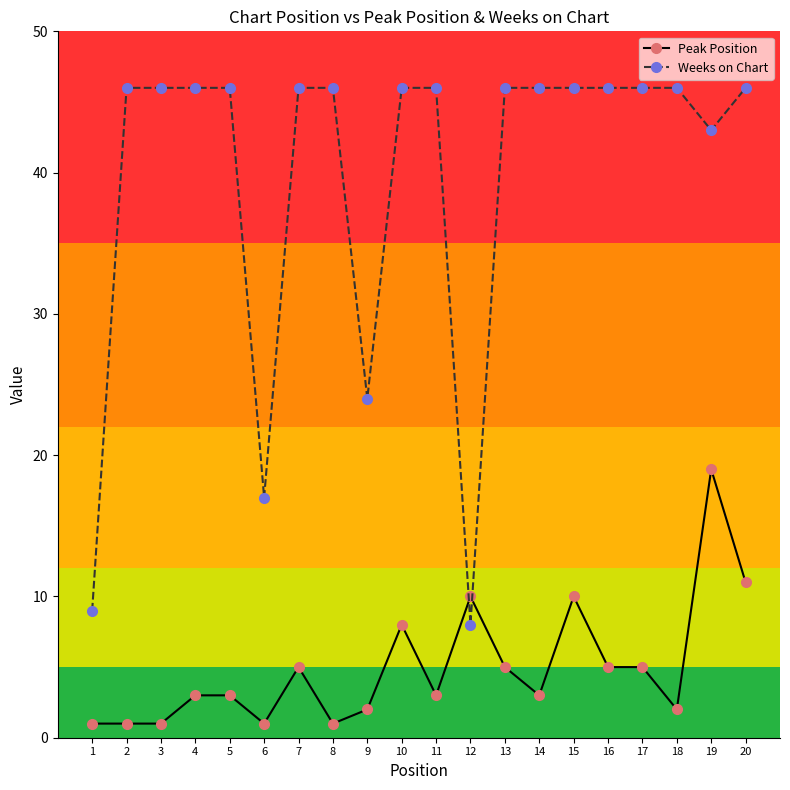

What is the smallest value displayed?

1